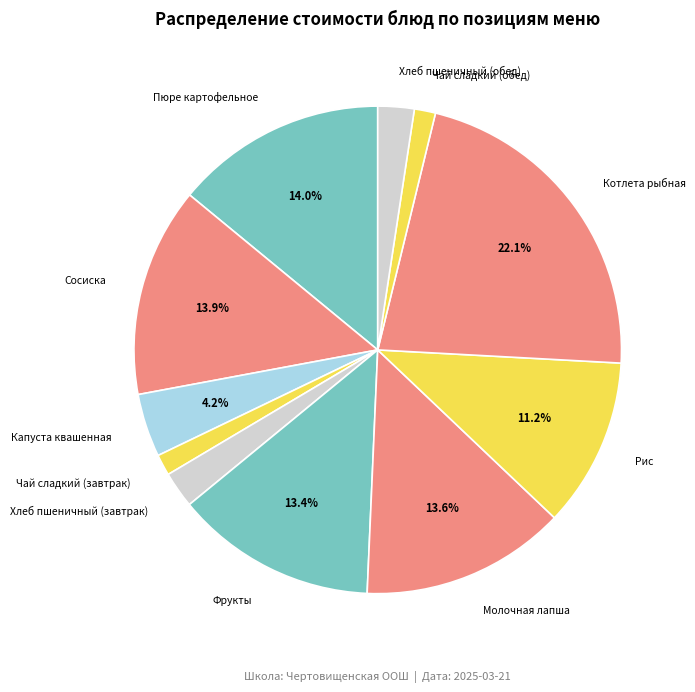

To the nearest percent, what is the difference between the Фрукты and Пюре картофельное slice percentages?

1%